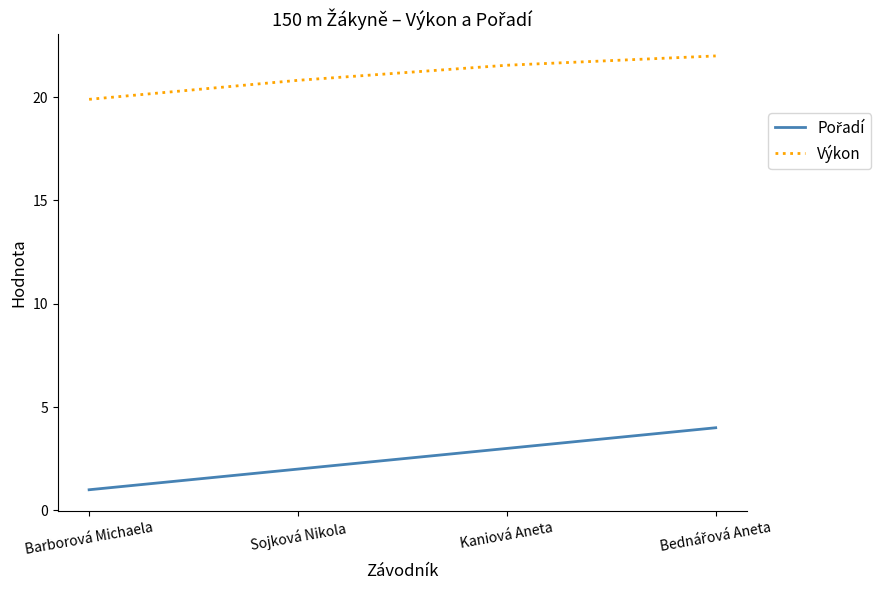

Which series has the largest total across all categories?

Výkon